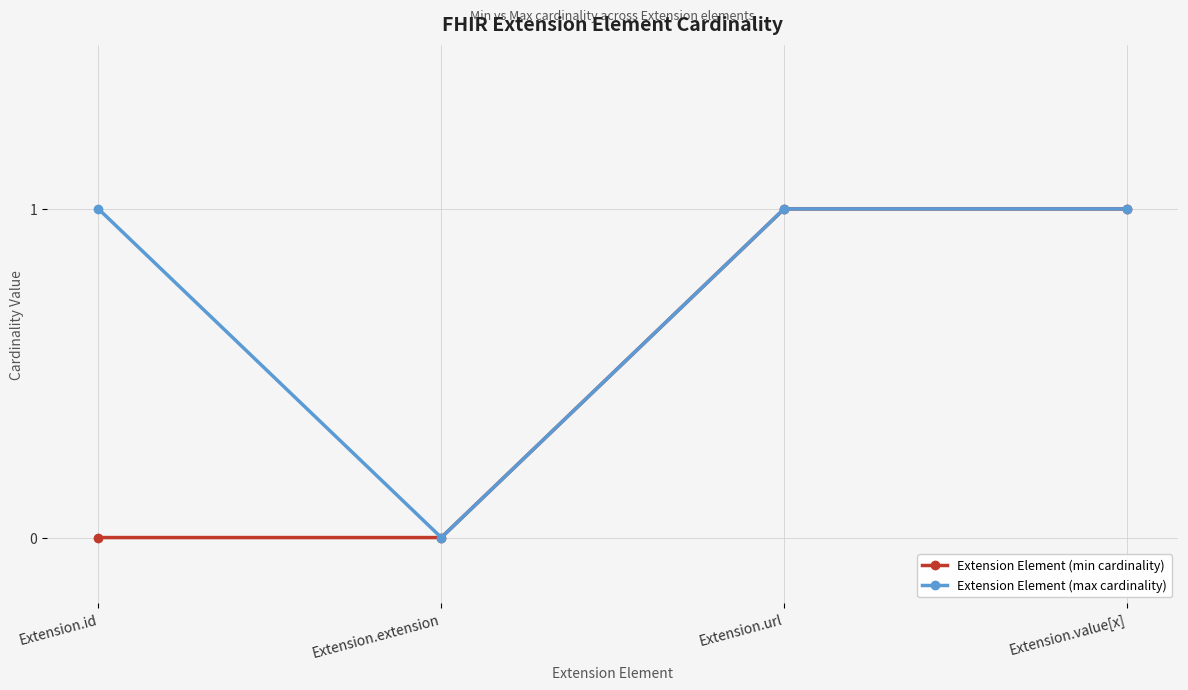

What is the label of the 3rd point from the right?

Extension.extension